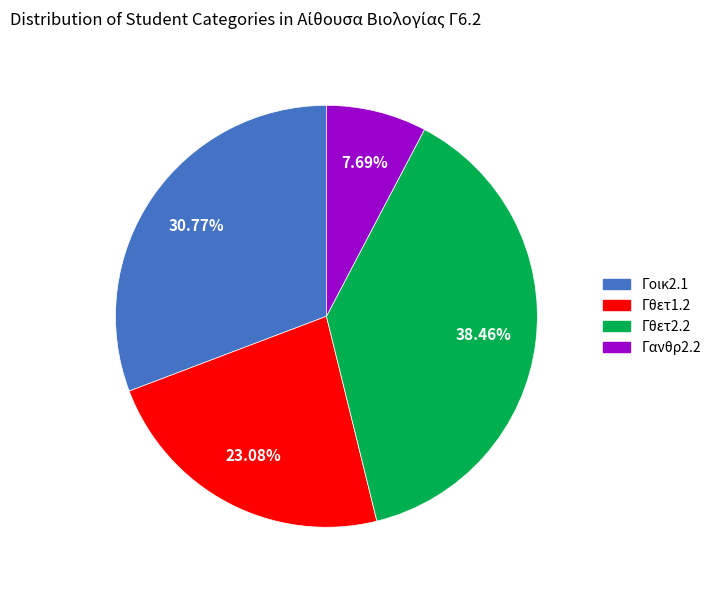

Count the number of slices in the pie.

4